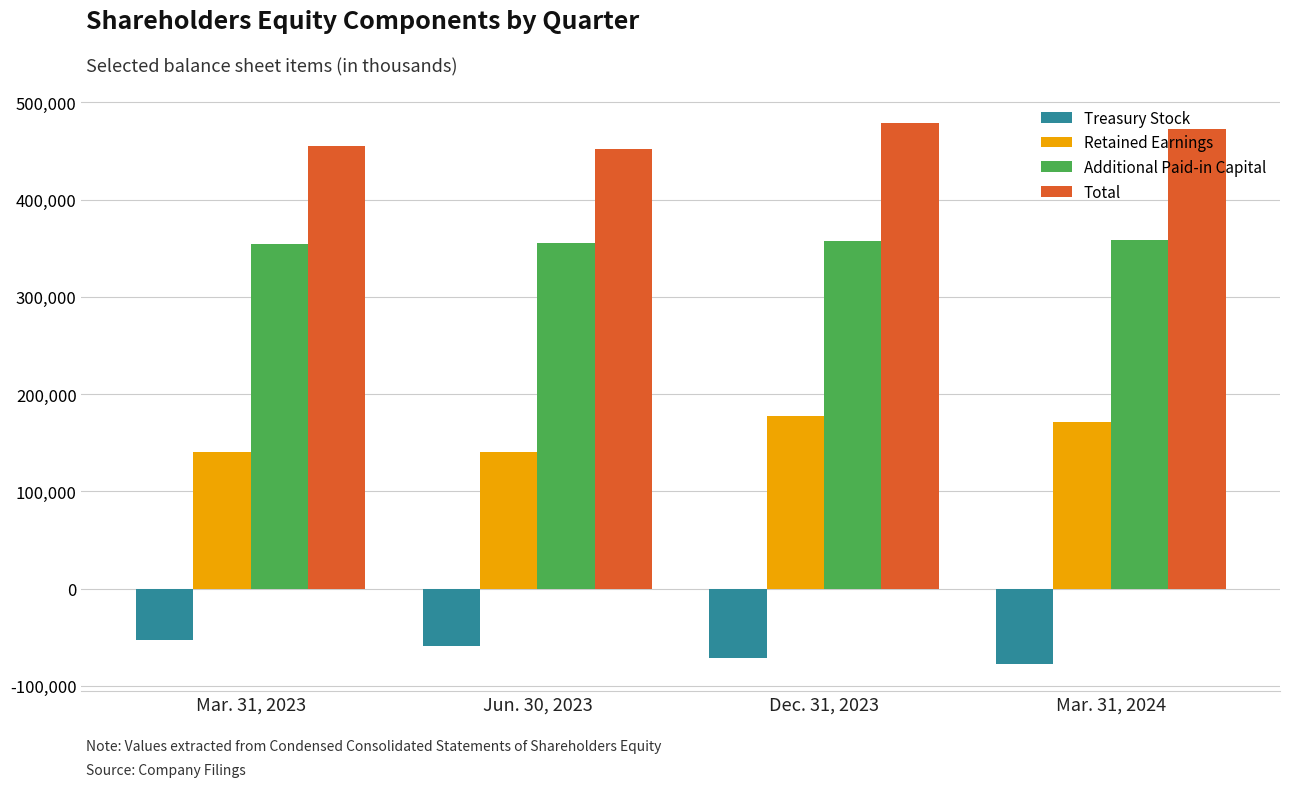

What is the lowest value of the Total series?

452006